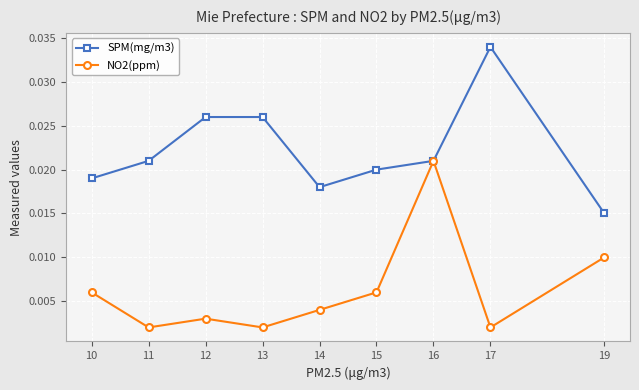

How many lines are shown in the chart?

2